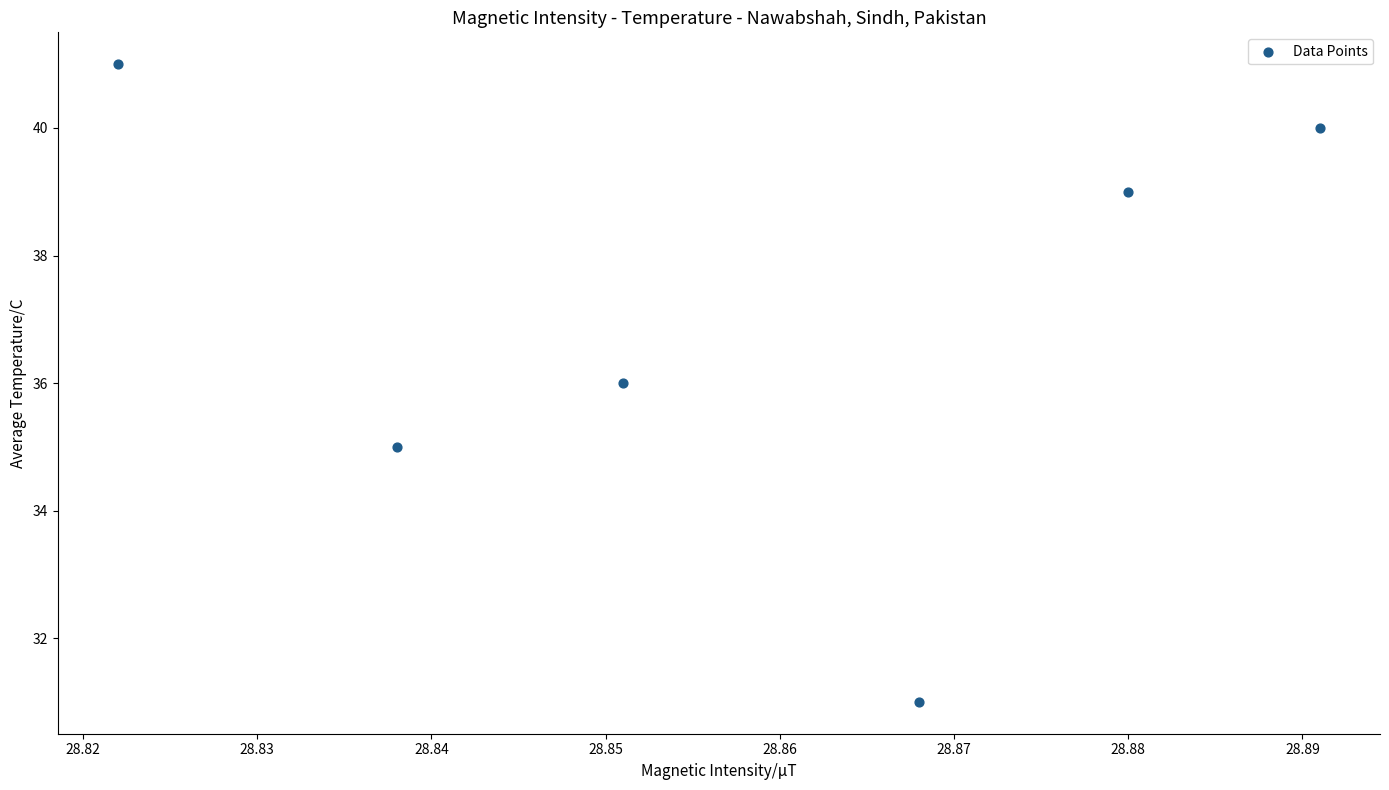

What is the range of Y values (max minus min)?

10